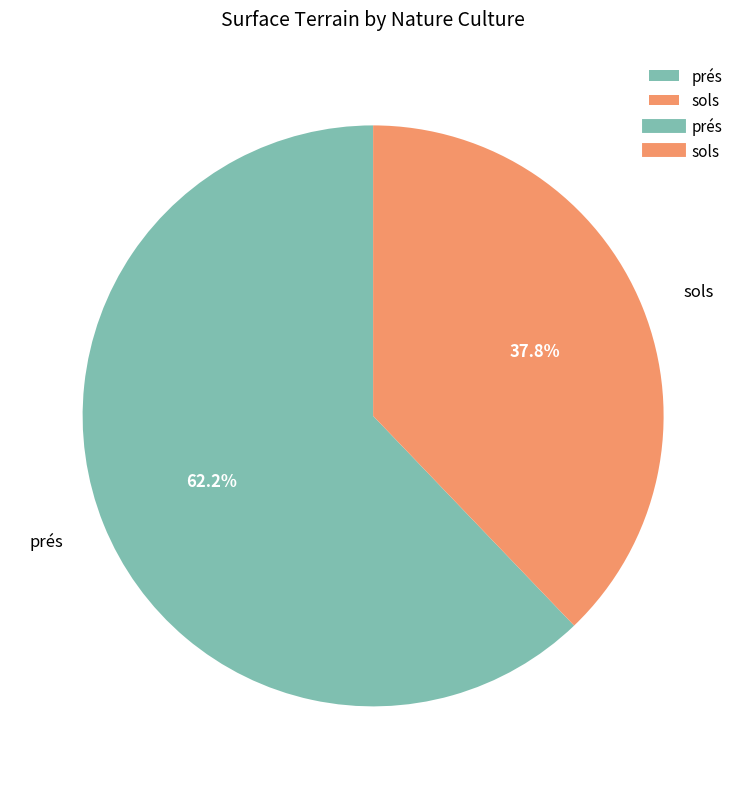

To the nearest percent, what is the difference between the prés and sols slice percentages?

24%